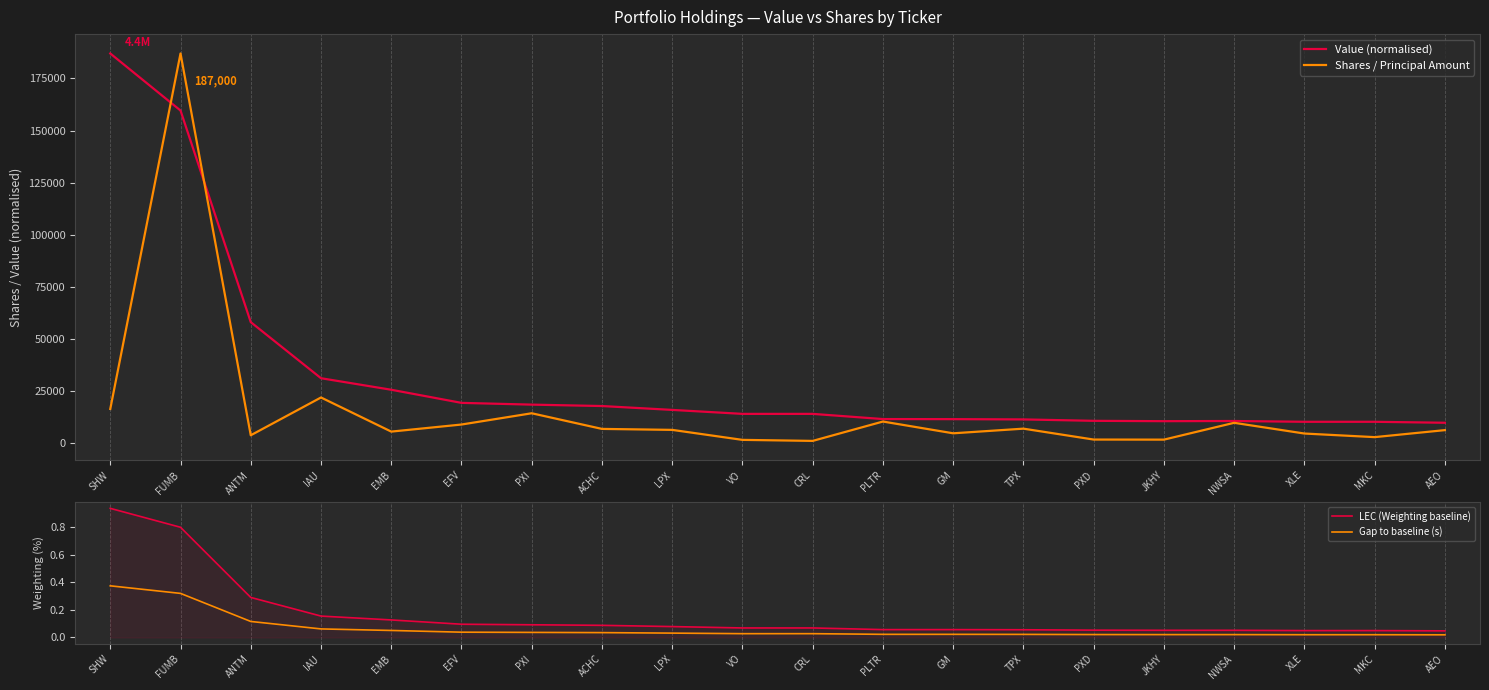

What is the value of the LEC (Weighting baseline) point at the 6th from the left?

0.1